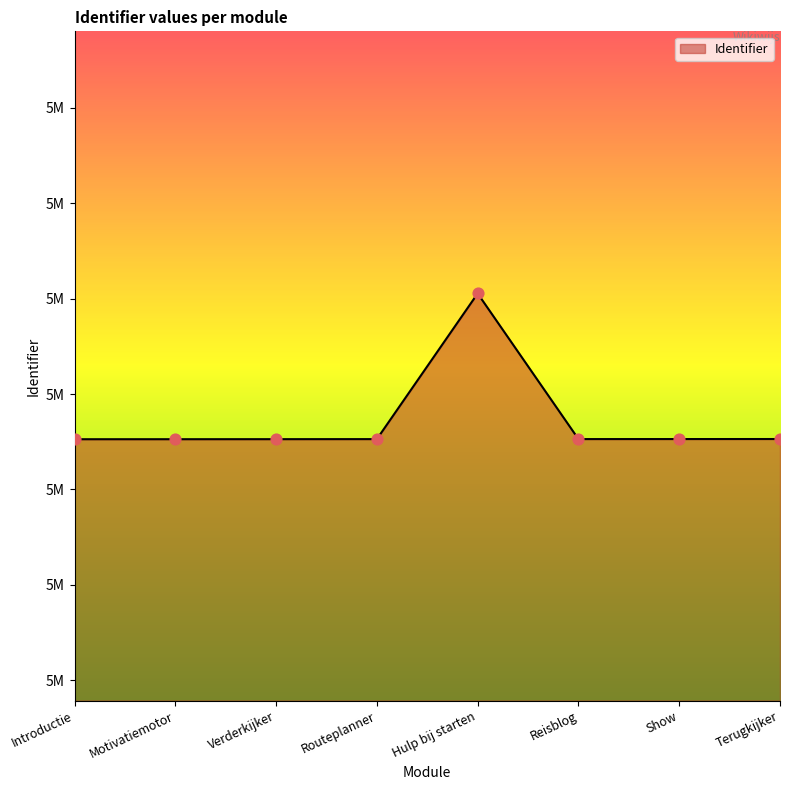

What is the change in value from Motivatiemotor to Terugkijker?

+19